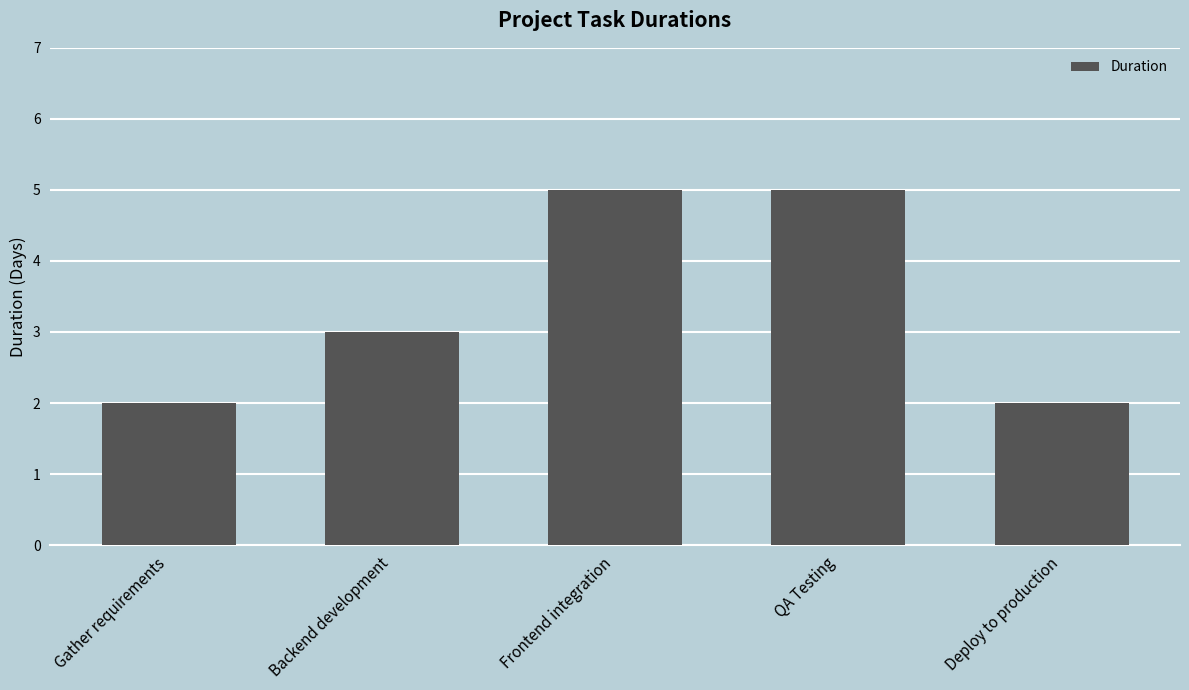

Are the bars grouped side by side (vs. stacked)?

No